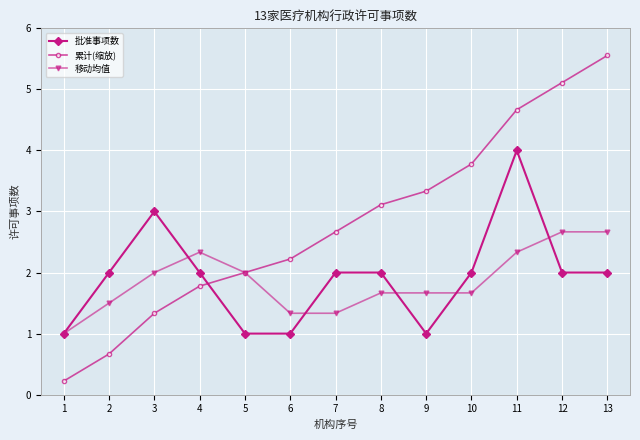

Which series has the widest spread of values?

累计(缩放)